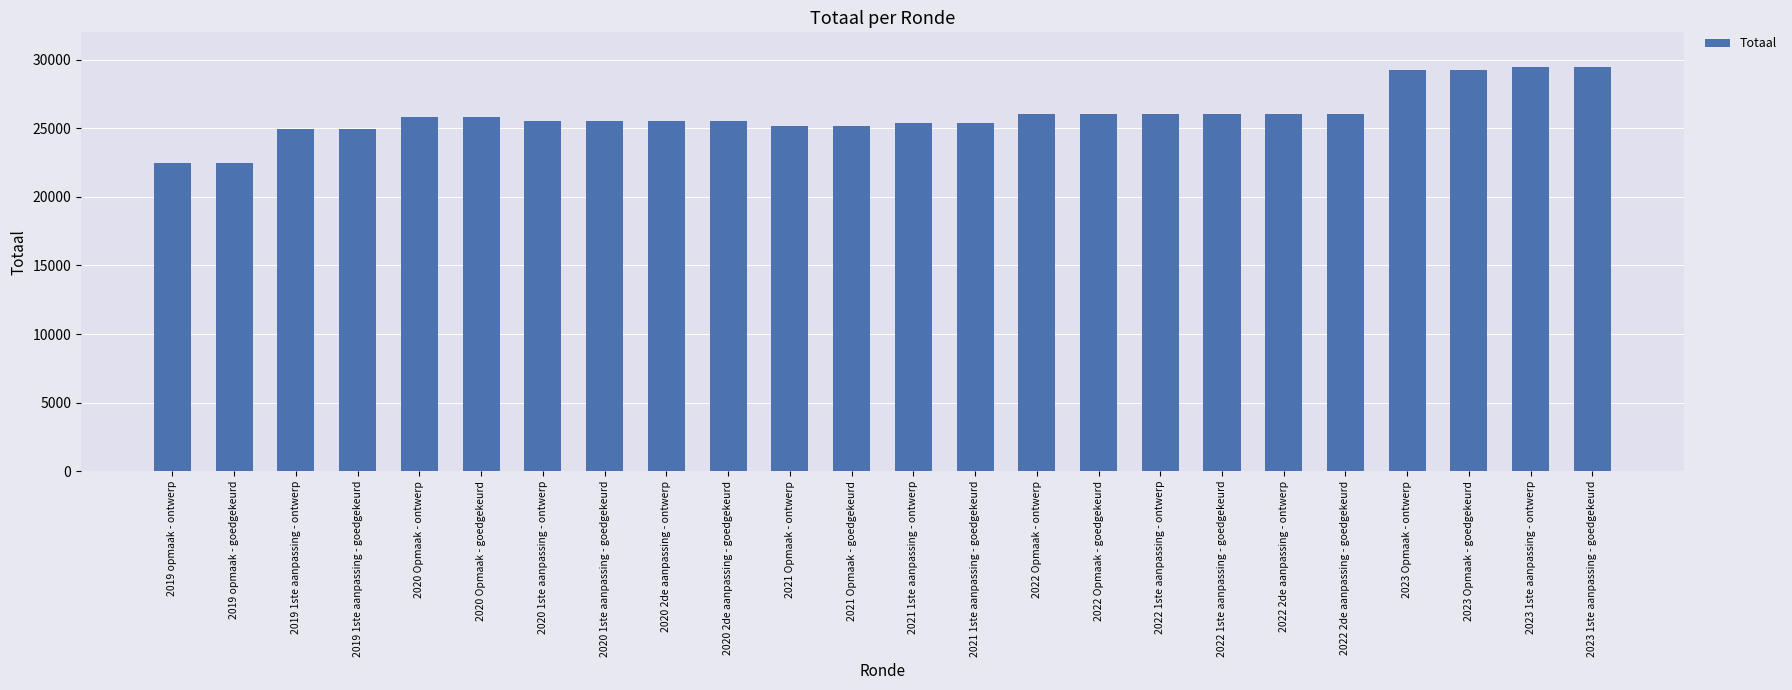

What is the sum of the values at 2023 Opmaak - ontwerp and 2021 1ste aanpassing - goedgekeurd?

54666